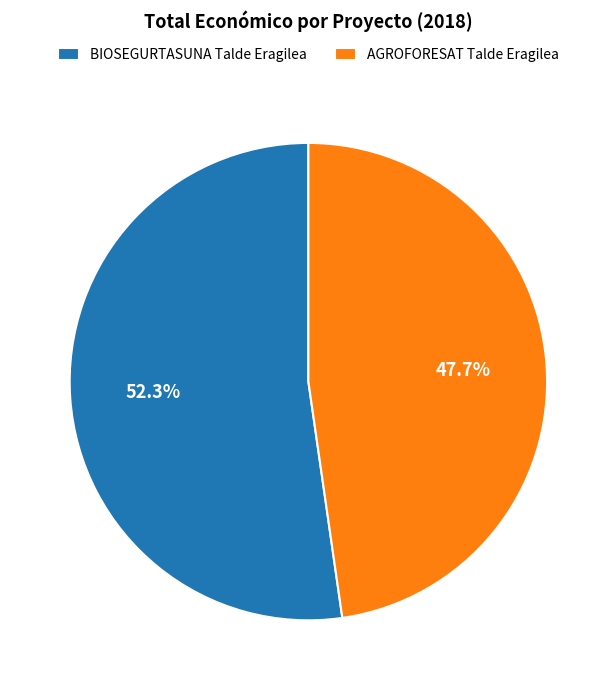

Which slice is the smallest?

AGROFORESAT Talde Eragilea